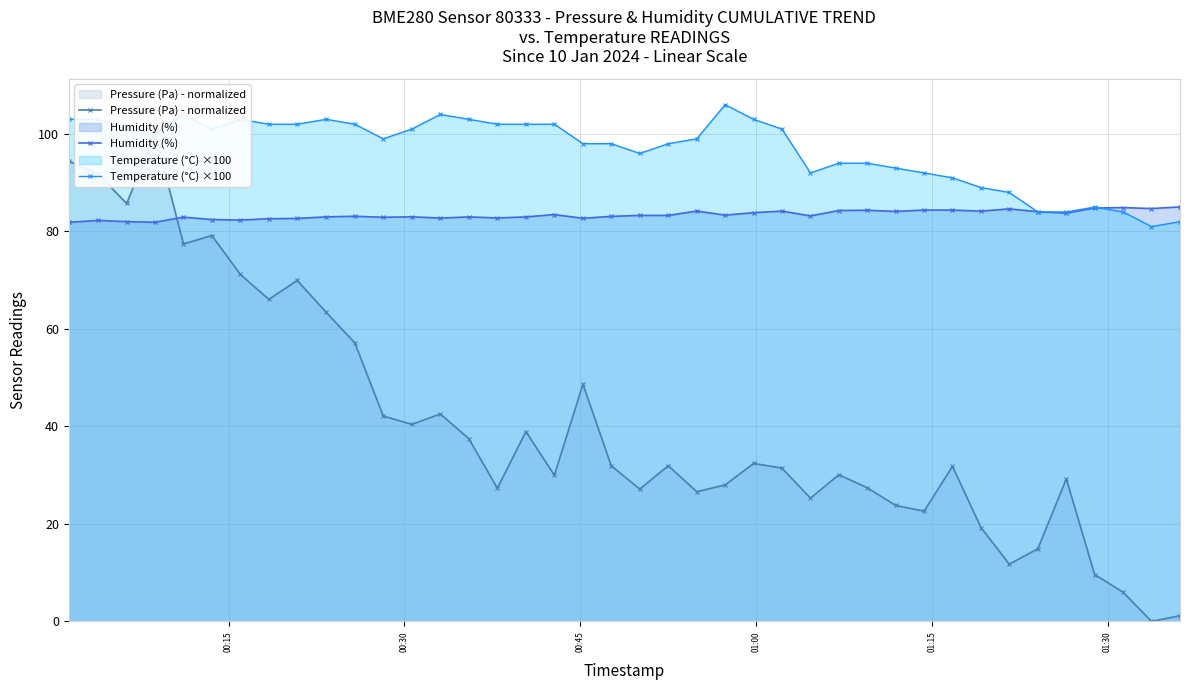

What is the lowest value of the Temperature (°C) ×100 series?

81.0